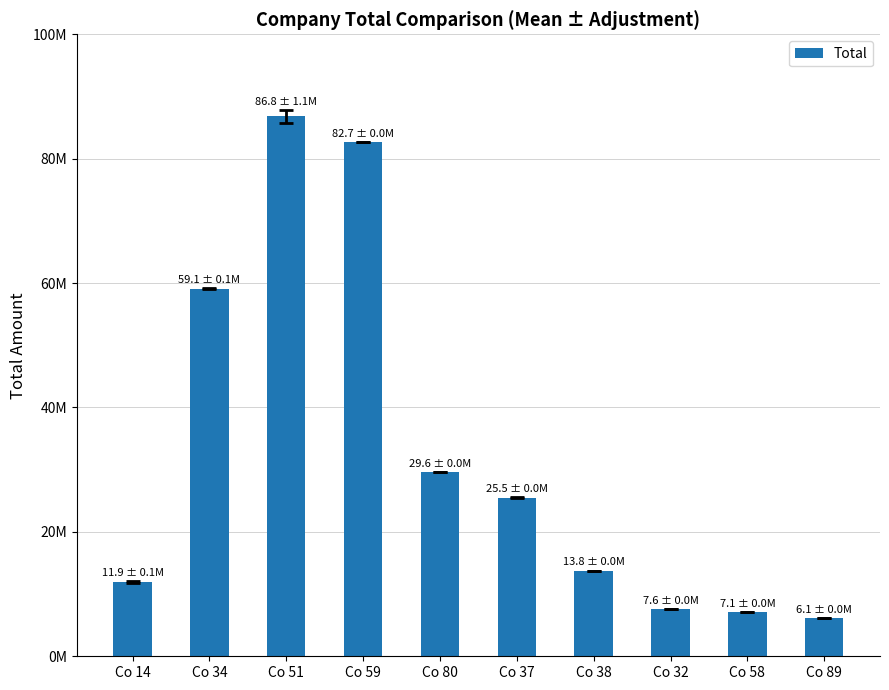

Which category has the lowest value across all series?

Co 89